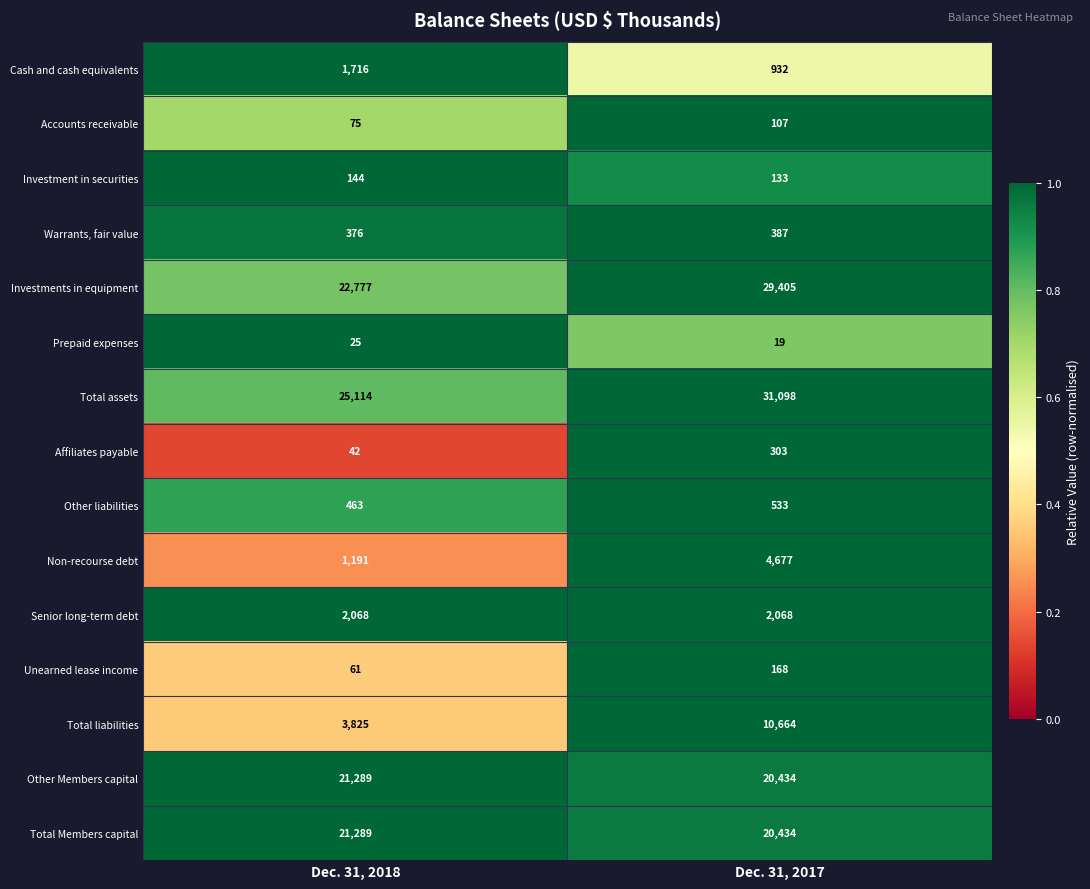

Reading left to right, transcribe all the data shown in this chart.

Cash and cash equivalents: Dec. 31, 2018=1716	Dec. 31, 2017=932
Accounts receivable: Dec. 31, 2018=75	Dec. 31, 2017=107
Investment in securities: Dec. 31, 2018=144	Dec. 31, 2017=133
Warrants, fair value: Dec. 31, 2018=376	Dec. 31, 2017=387
Investments in equipment: Dec. 31, 2018=22777	Dec. 31, 2017=29405
Prepaid expenses: Dec. 31, 2018=25	Dec. 31, 2017=19
Total assets: Dec. 31, 2018=25114	Dec. 31, 2017=31098
Affiliates payable: Dec. 31, 2018=42	Dec. 31, 2017=303
Other liabilities: Dec. 31, 2018=463	Dec. 31, 2017=533
Non-recourse debt: Dec. 31, 2018=1191	Dec. 31, 2017=4677
Senior long-term debt: Dec. 31, 2018=2068	Dec. 31, 2017=2068
Unearned lease income: Dec. 31, 2018=61	Dec. 31, 2017=168
Total liabilities: Dec. 31, 2018=3825	Dec. 31, 2017=10664
Other Members capital: Dec. 31, 2018=21289	Dec. 31, 2017=20434
Total Members capital: Dec. 31, 2018=21289	Dec. 31, 2017=20434